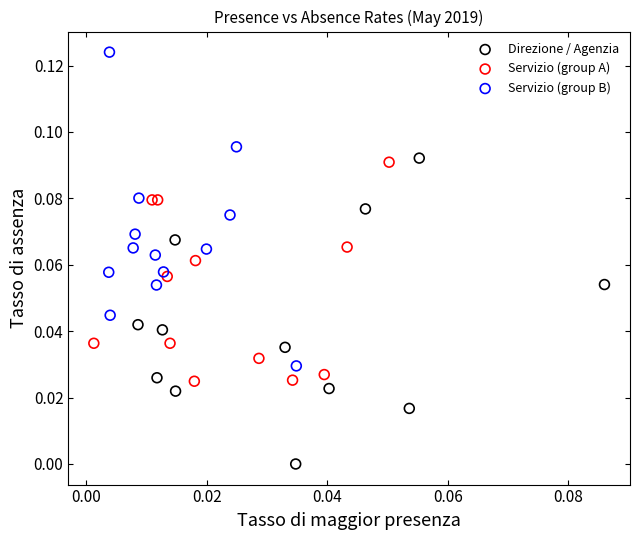

Which series reaches the maximum Y coordinate?

Servizio (group B)